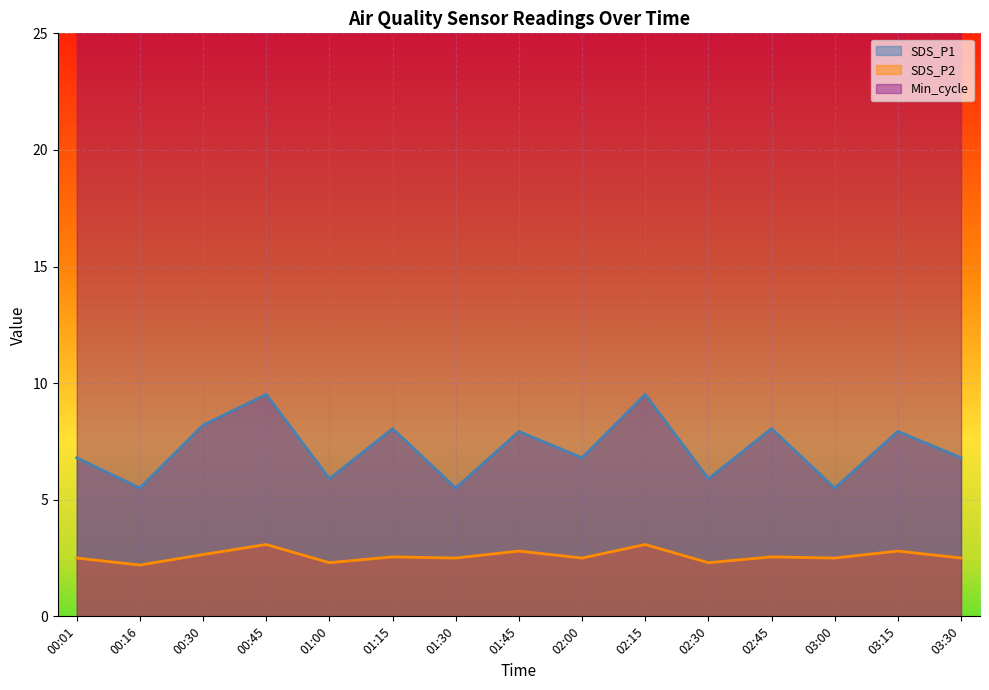

Which category has the highest value in the SDS_P1 series?

00:45